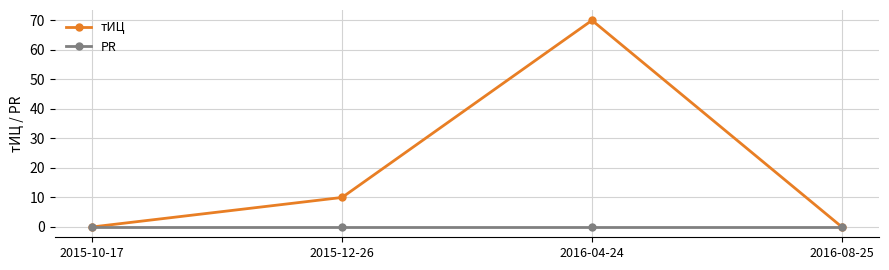

At which category does the chart reach its peak across all series?

2016-04-24